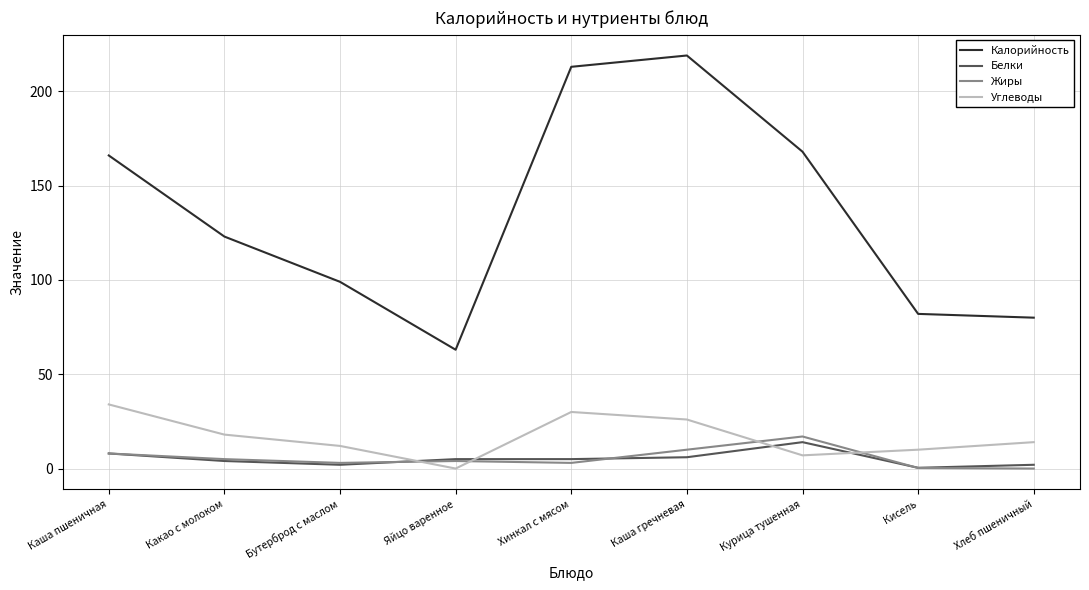

Read the Белки value at Какао с молоком.

4.0